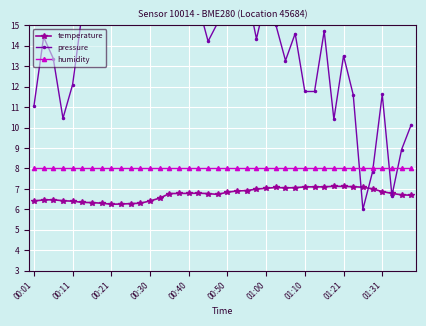

What is the minimum value for humidity?

8.0